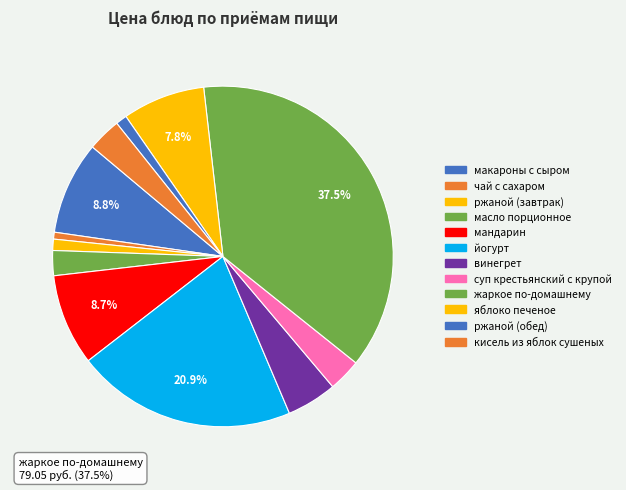

Which category has the biggest portion of the pie?

жаркое по-домашнему